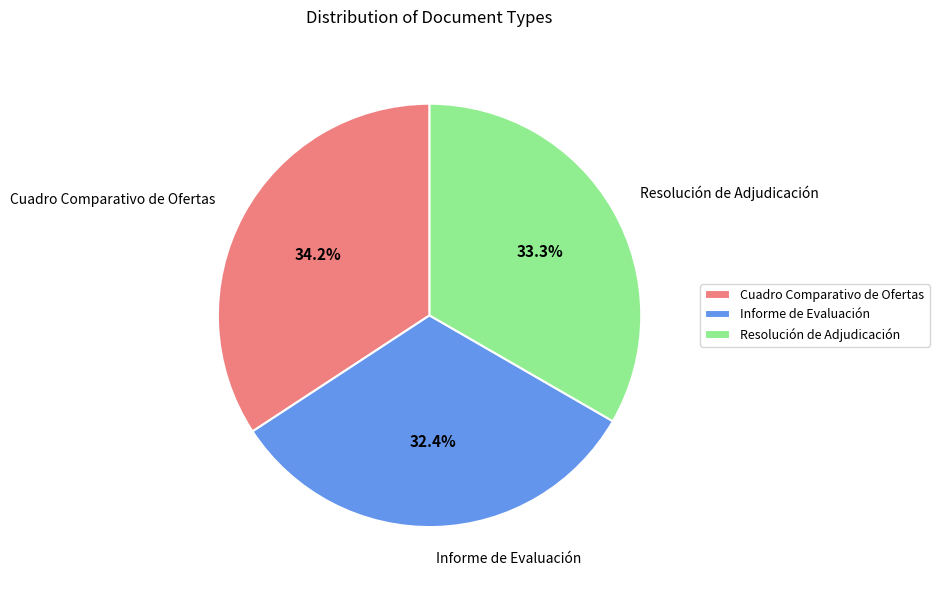

Between Informe de Evaluación and Cuadro Comparativo de Ofertas, which is larger?

Cuadro Comparativo de Ofertas